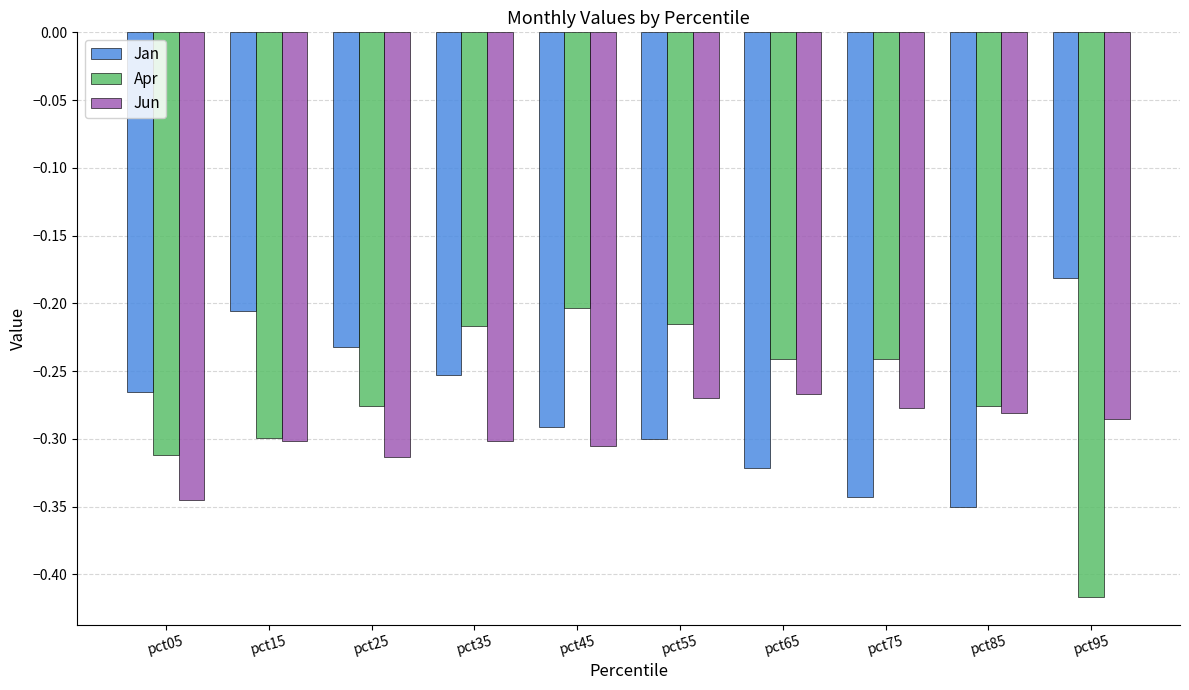

Between pct05 and pct35, which series saw the biggest shift?

Apr